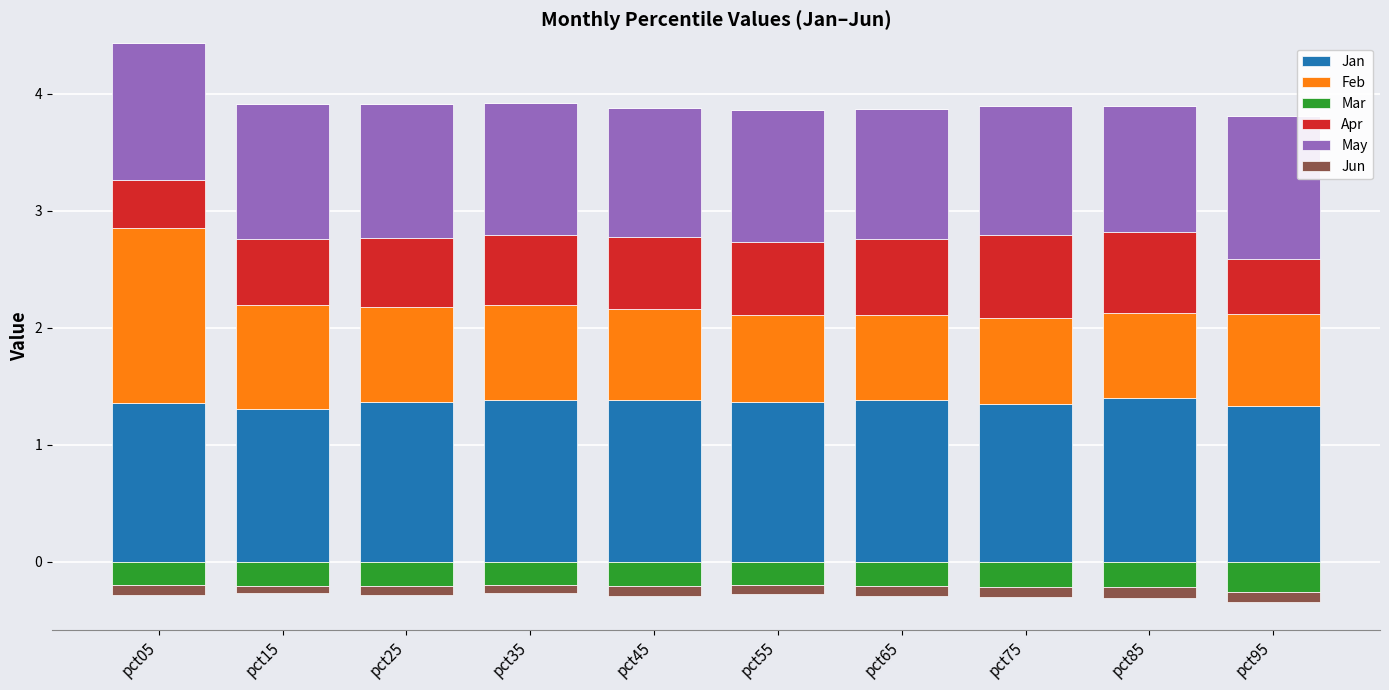

Which series changed the most between pct45 and pct55?

Feb